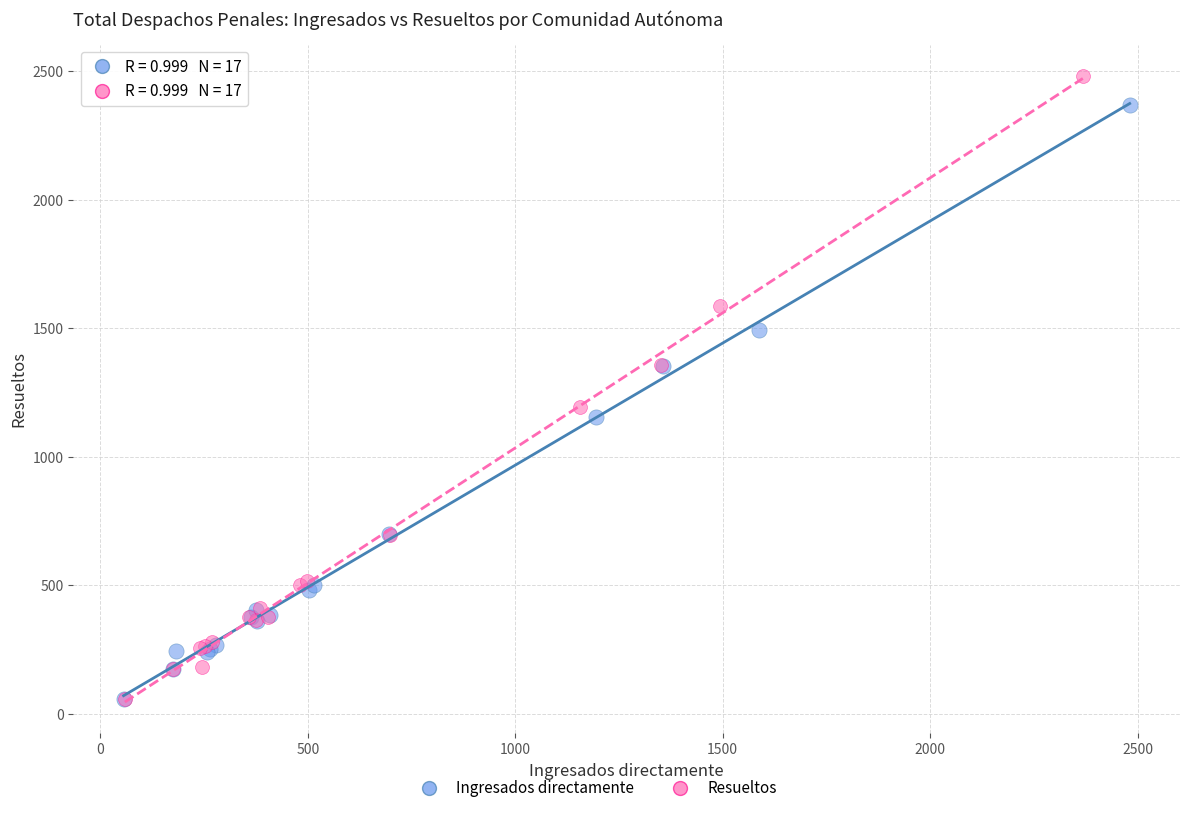

Which series contains the highest Y value?

Resueltos